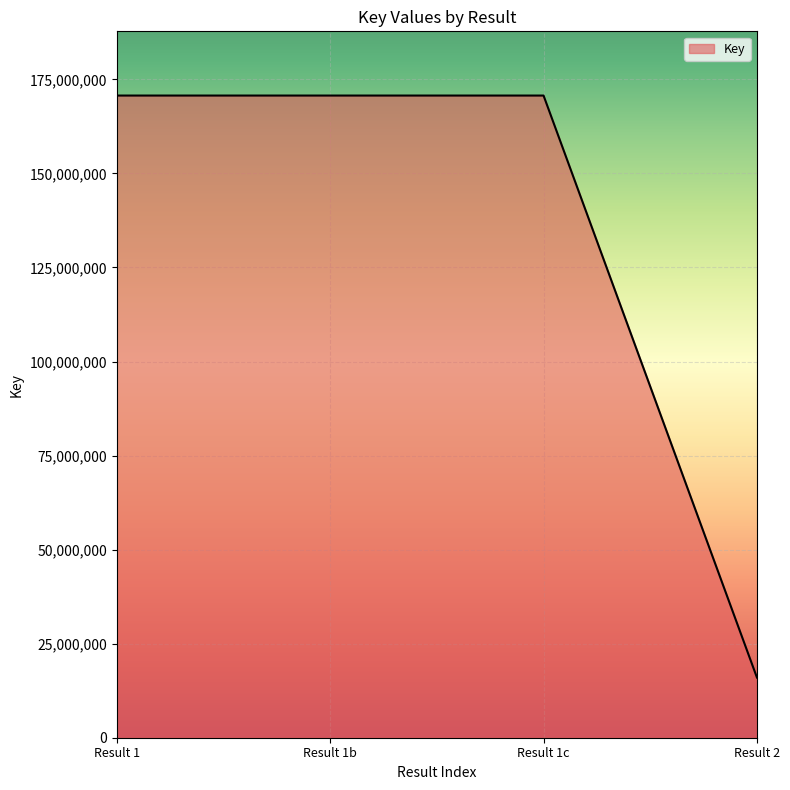

Which category has the lowest value across all series?

Result 2